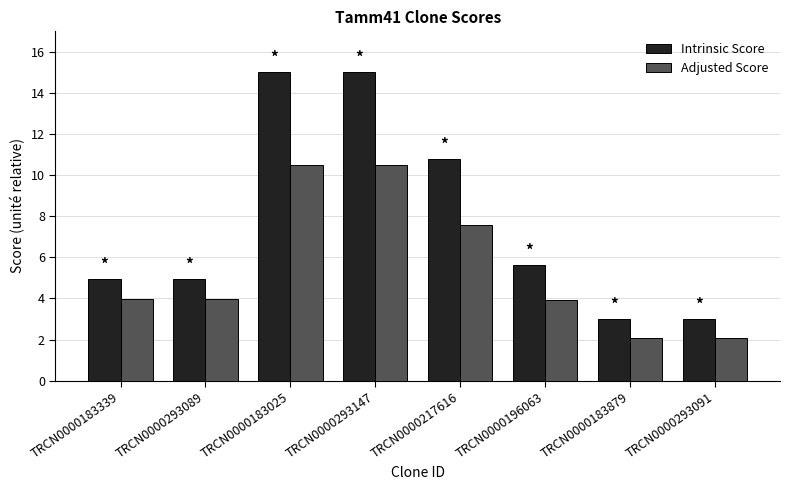

Where is Intrinsic Score nearest to the value 9?

TRCN0000217616